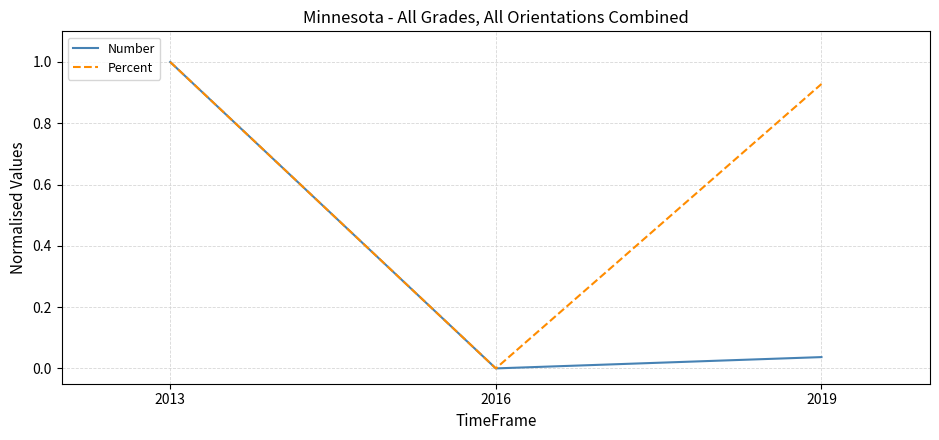

Is the value of Number at 2013 greater than the value of Percent at 2019?

Yes